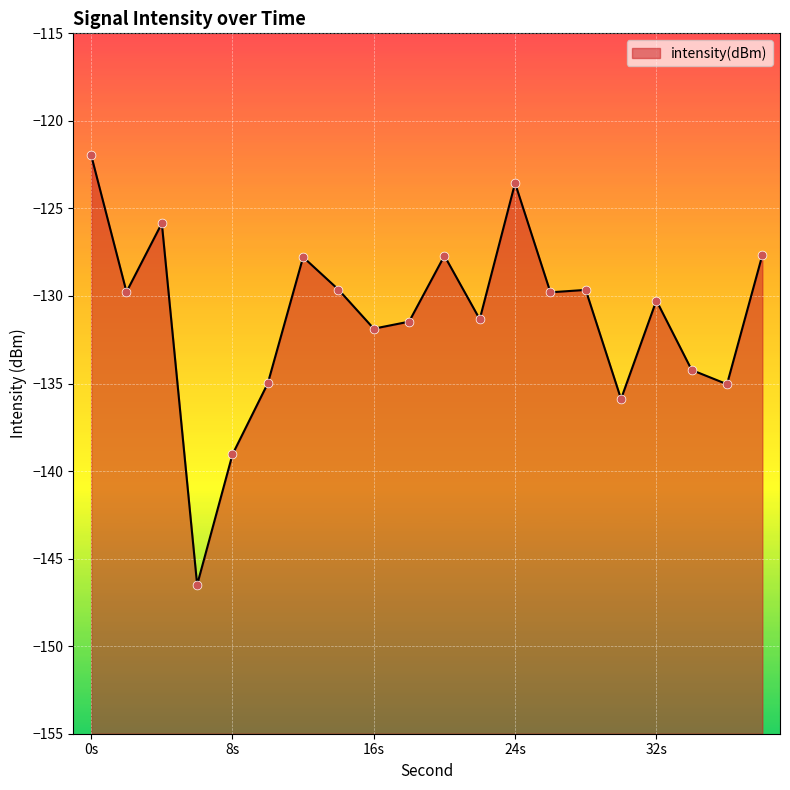

What is the change in value from 10 to 12?

+7.2